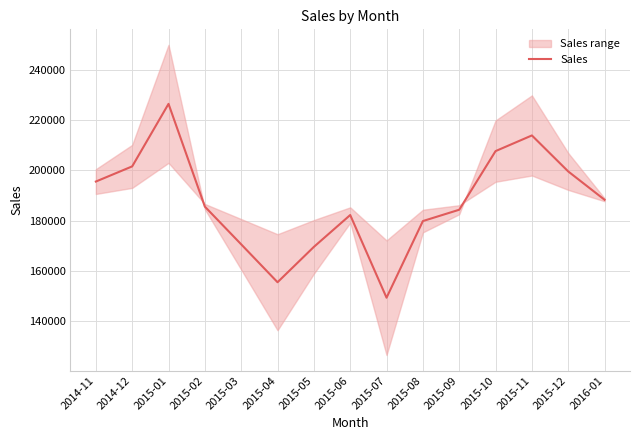

Reading left to right, list all the values displayed in this chart.

2014-11=195541	2014-12=201578	2015-01=226457	2015-02=185563	2015-03=170558	2015-04=155477	2015-05=169547	2015-06=182222	2015-07=149321	2015-08=179822	2015-09=184325	2015-10=207655	2015-11=213887	2015-12=199560	2016-01=188298